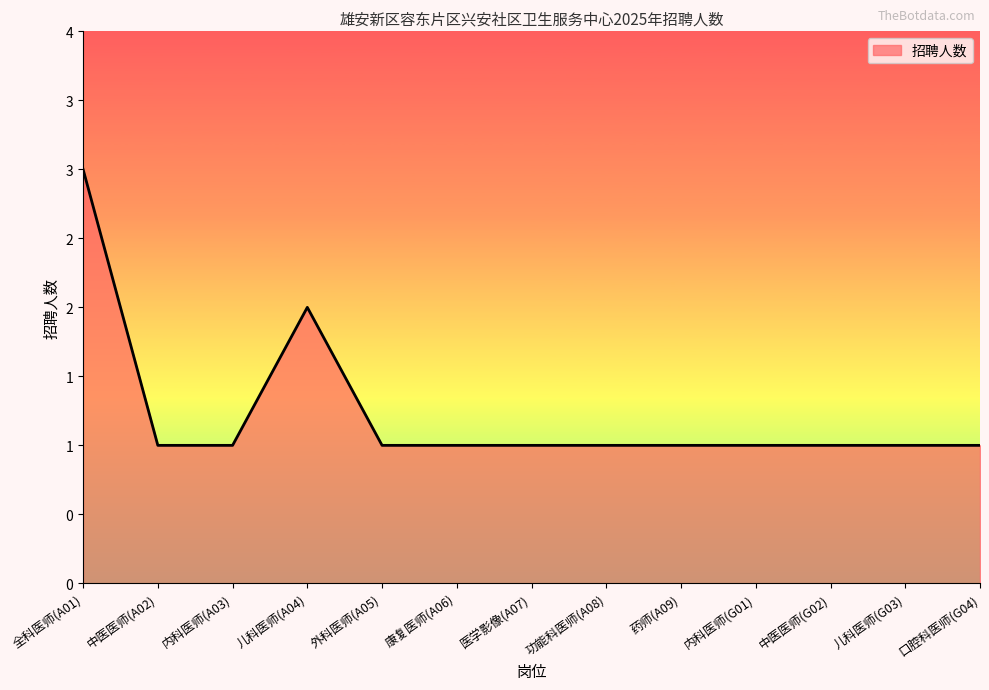

Is this an area chart (filled region under the line)?

Yes